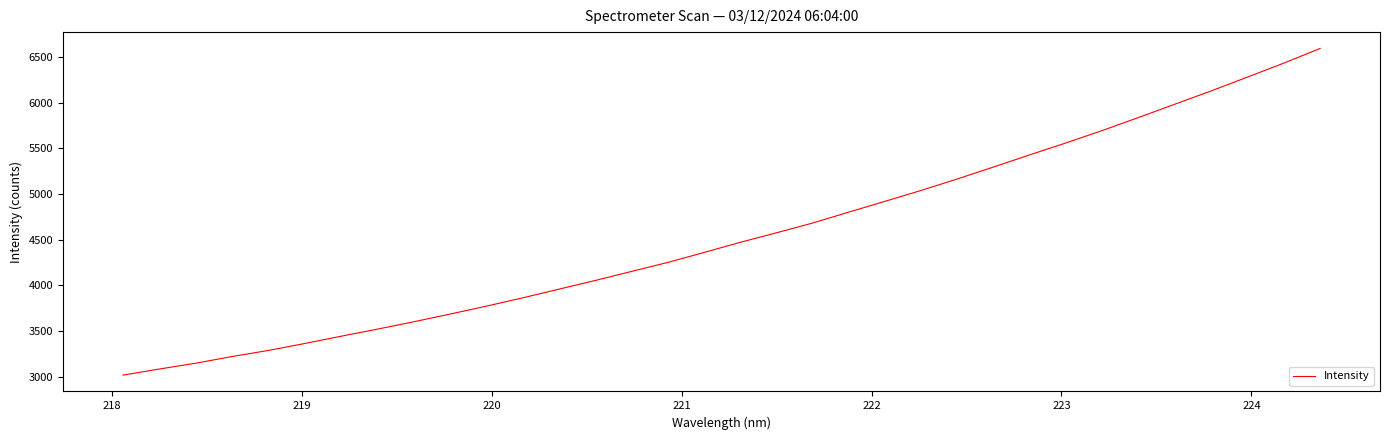

What is the difference between the maximum and minimum values?

3573.1